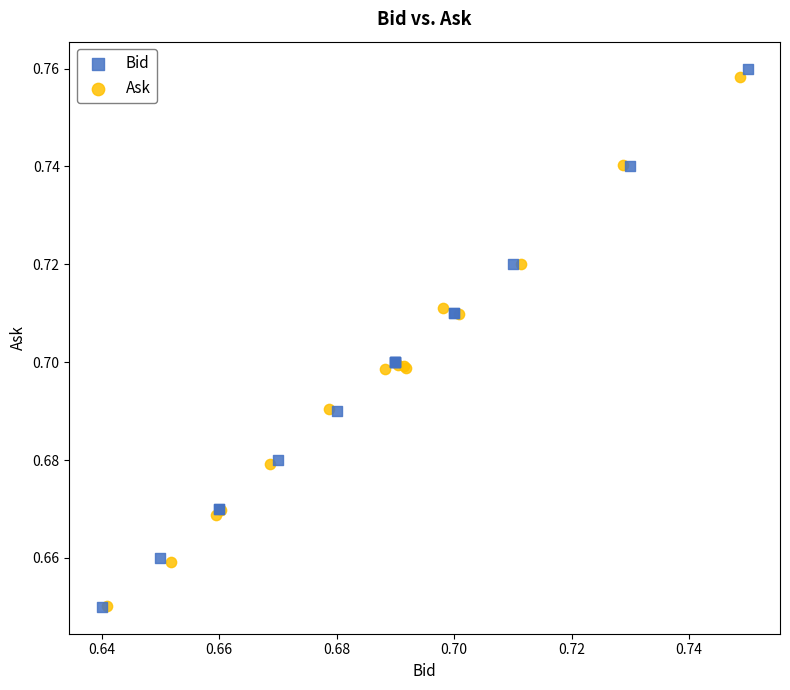

What are all the series names shown in the legend?

Bid, Ask